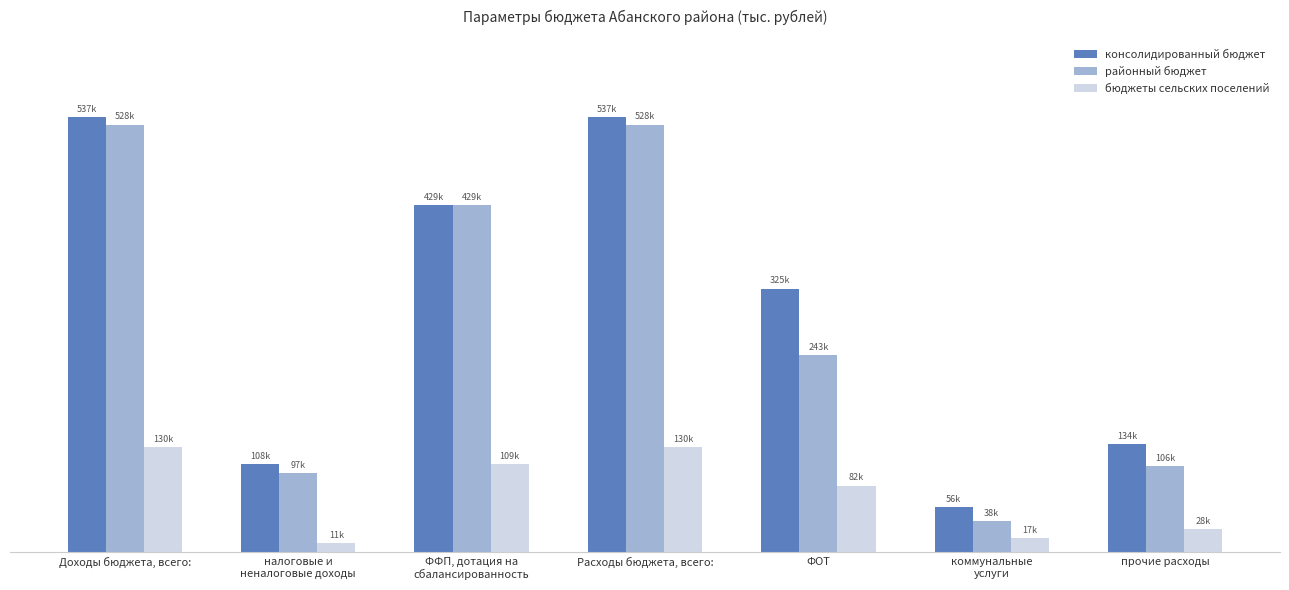

Which series has the largest total across all categories?

консолидированный бюджет